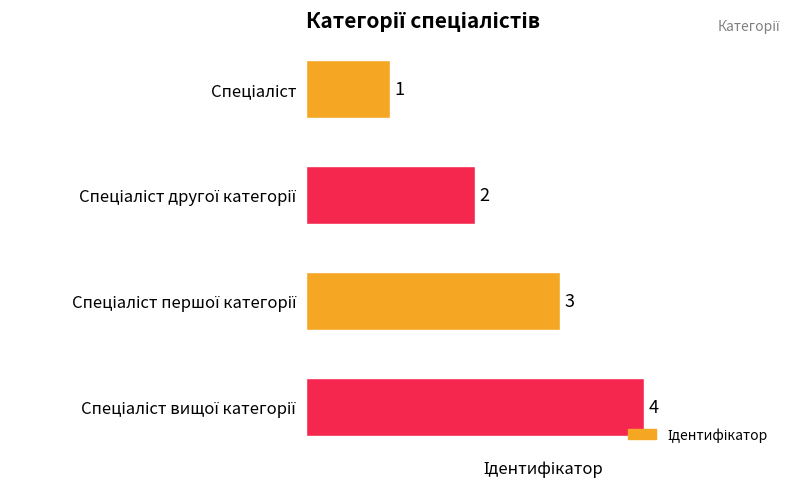

What is the greatest value displayed?

4